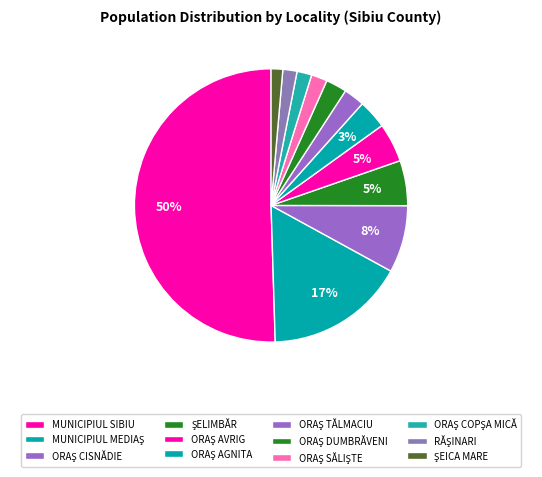

Which has a higher value, ORAŞ COPŞA MICĂ or ORAŞ CISNĂDIE?

ORAŞ CISNĂDIE